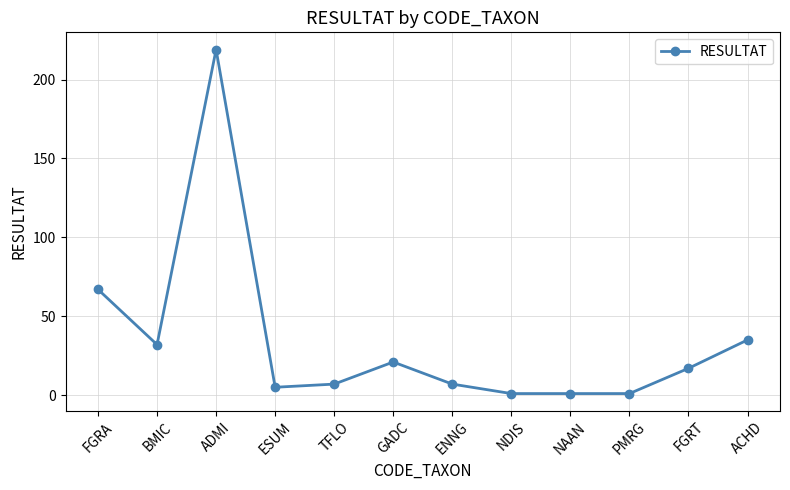

How many lines are shown in the chart?

1